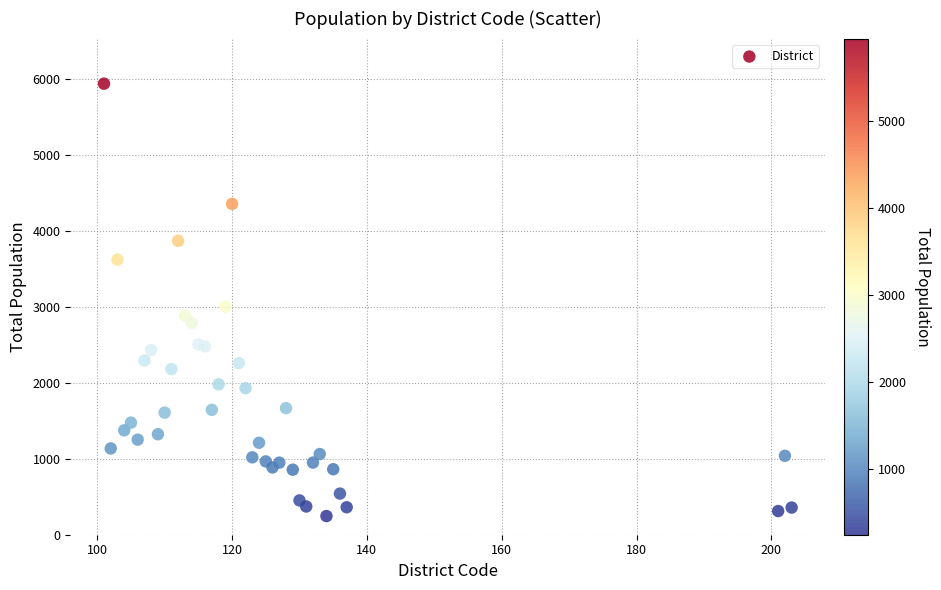

What Y value in the scatter plot is closest to 3095?

3005